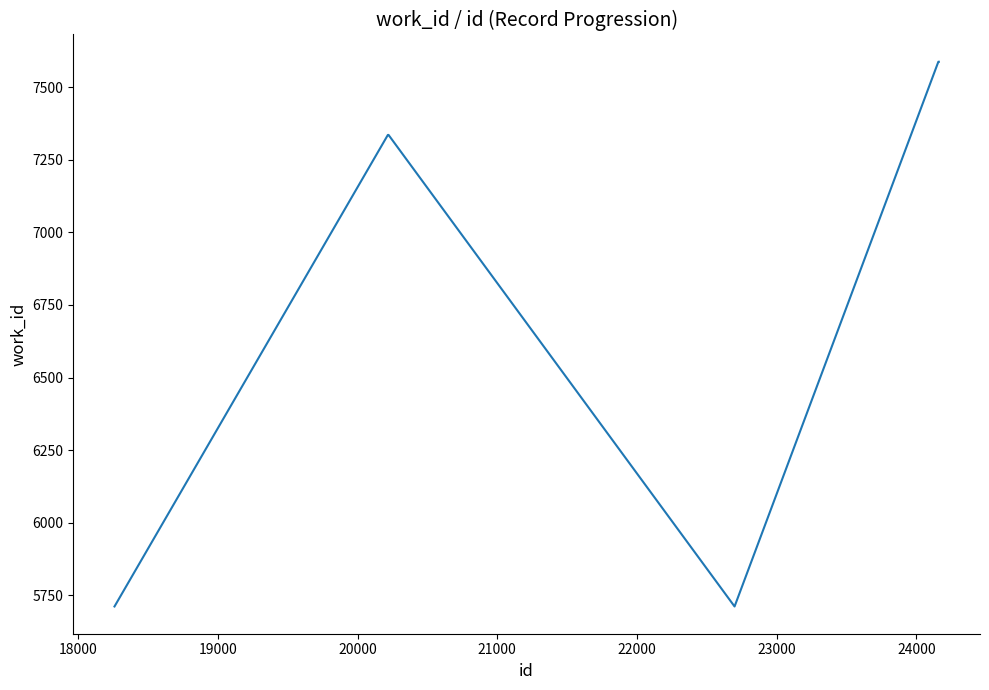

Does the chart display data point markers on the line(s)?

No